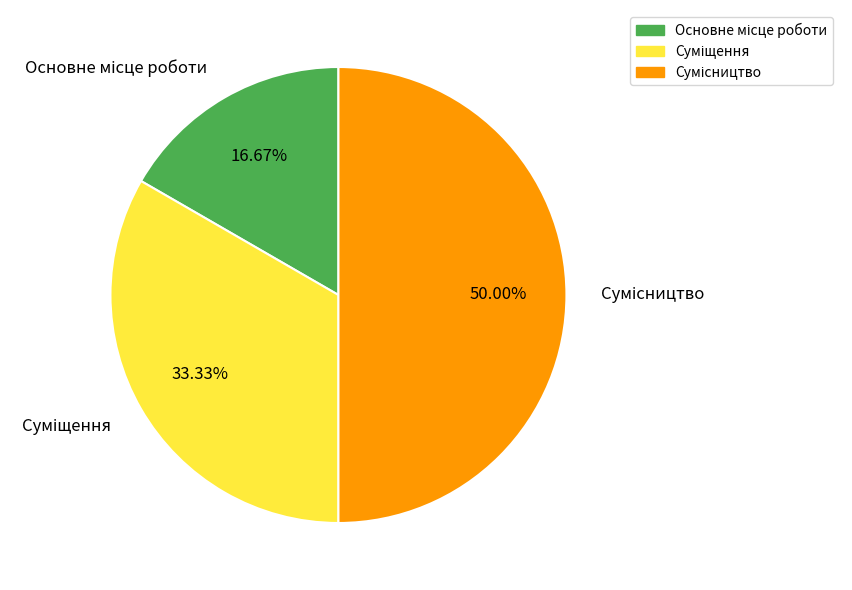

Does Основне місце роботи represent more than half of the total?

No